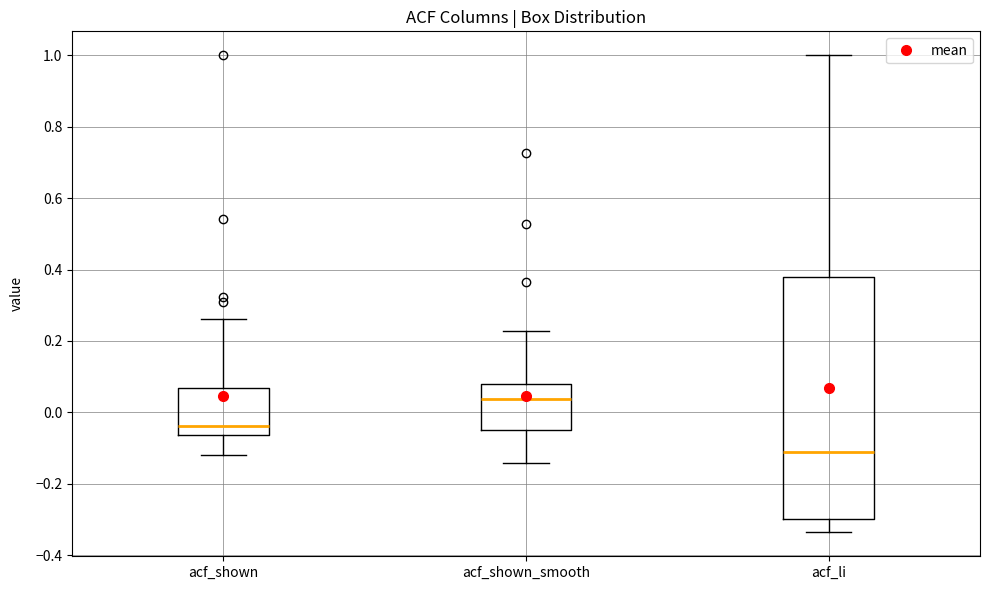

Reading left to right, read every box against the y-axis: the position of its median line, the range the box covers, and the ends of its whiskers. The values are not printed on the chart, so give them approximately, as read against the axis.

acf_shown: median -0.04, box -0.06 to 0.06, whiskers -0.12 to 0.26
acf_shown_smooth: median 0.04, box -0.04 to 0.08, whiskers -0.14 to 0.22
acf_li: median -0.12, box -0.30 to 0.38, whiskers -0.34 to 1.00